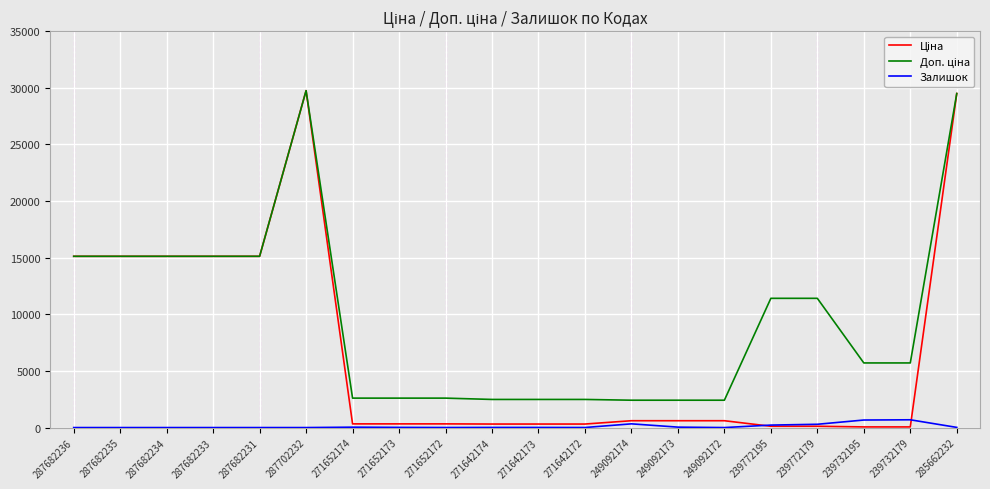

The value of Залишок at 271652172 is 4.0. True or false?

True